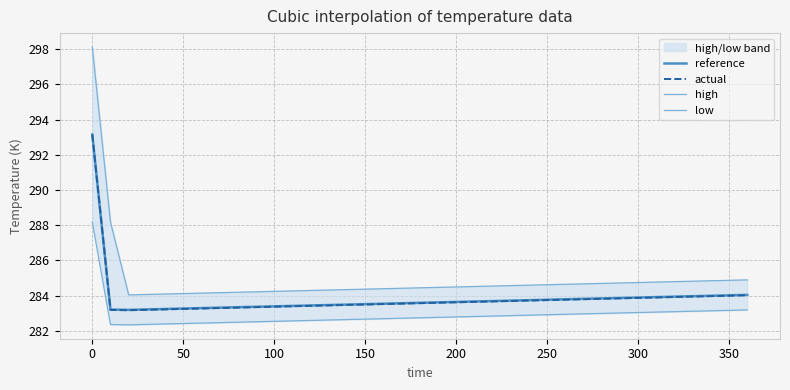

True or false: high and low cross at least once.

False